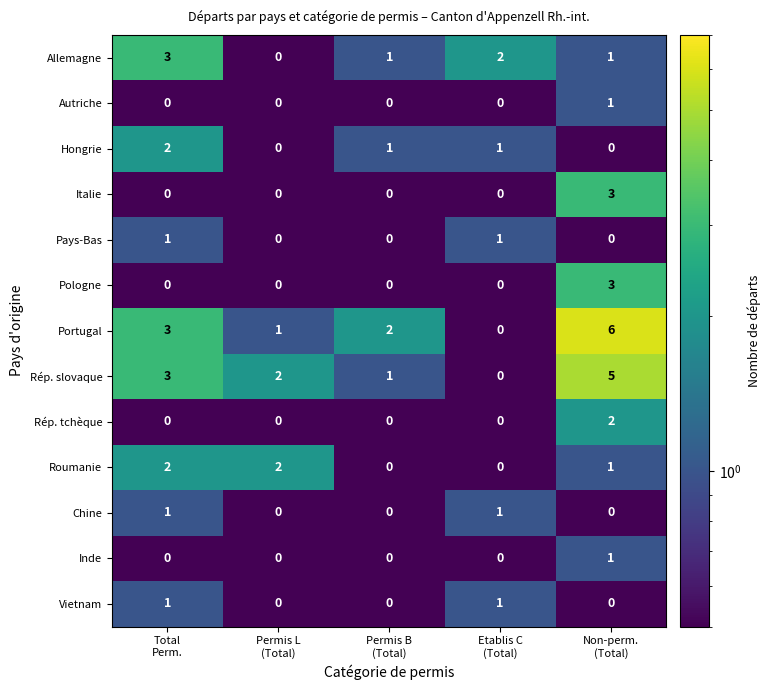

What is the difference between the maximum and minimum values in the Rép. slovaque series?

5